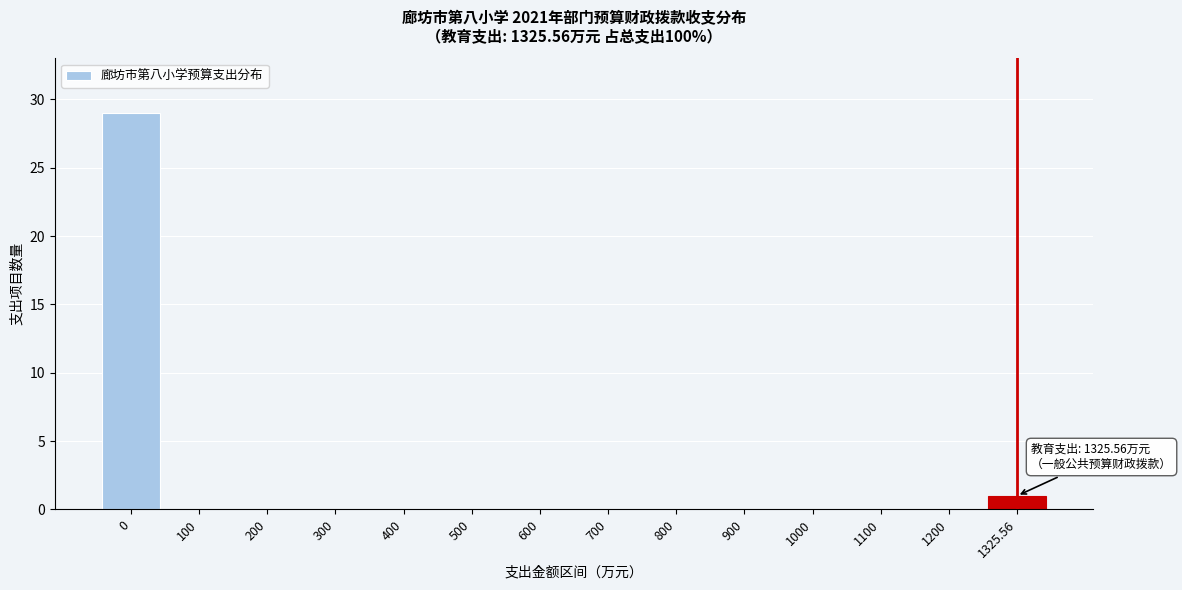

Reading right to left, transcribe all the data shown in this chart.

1325.56=1	1200=0	1100=0	1000=0	900=0	800=0	700=0	600=0	500=0	400=0	300=0	200=0	100=0	0=29